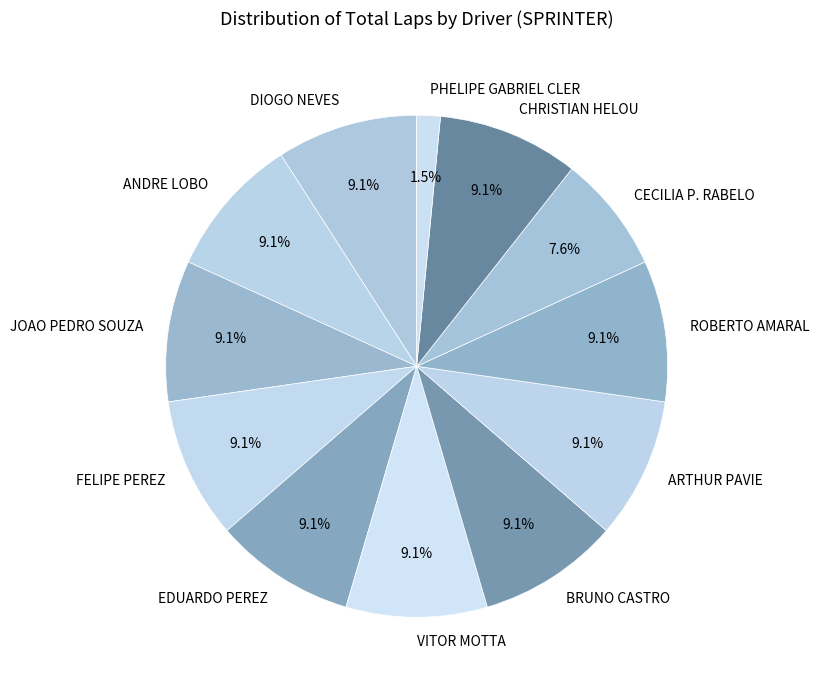

How many segments does this pie chart have?

12